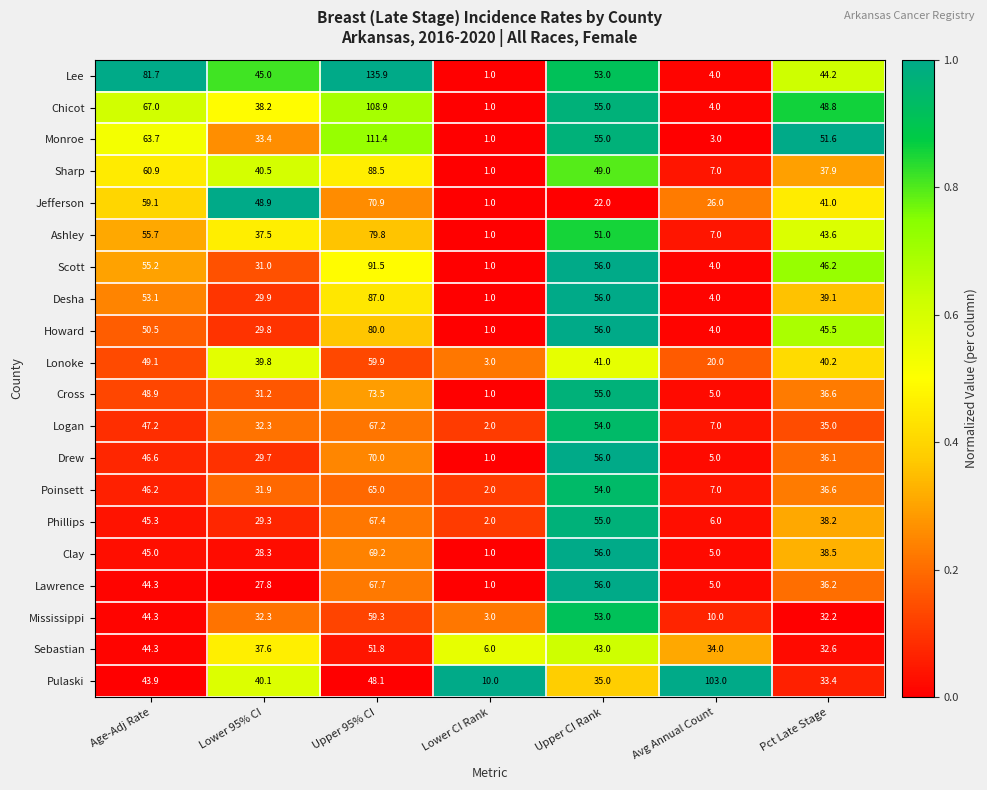

List the labels in order of Lawrence value, smallest first.

Lower CI Rank, Avg Annual Count, Lower 95% CI, Pct Late Stage, Age-Adj Rate, Upper CI Rank, Upper 95% CI